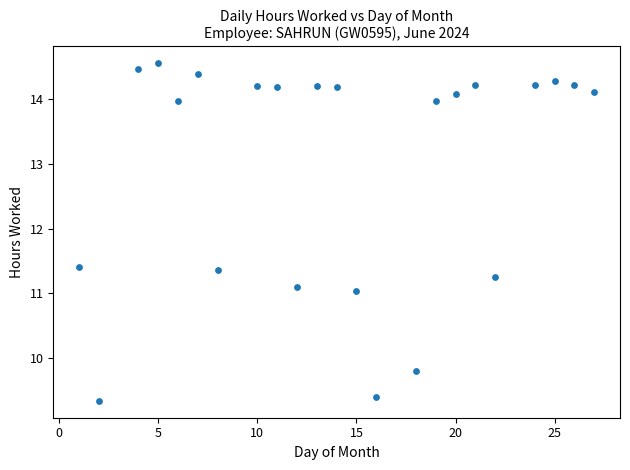

What is the range of Y values (max minus min)?

5.2